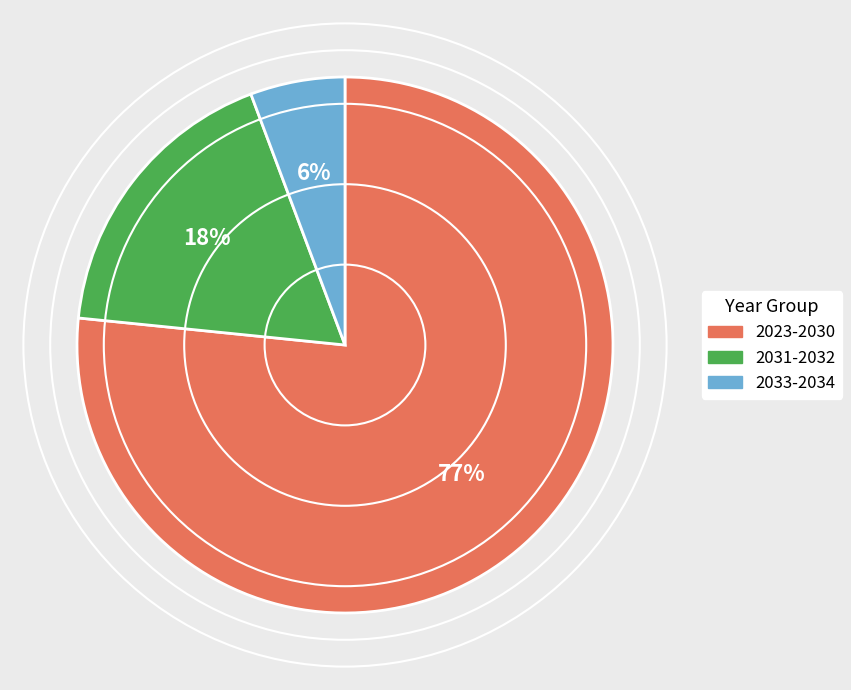

Do 2031-2032 and 2033-2034 together represent more than half of the pie?

No